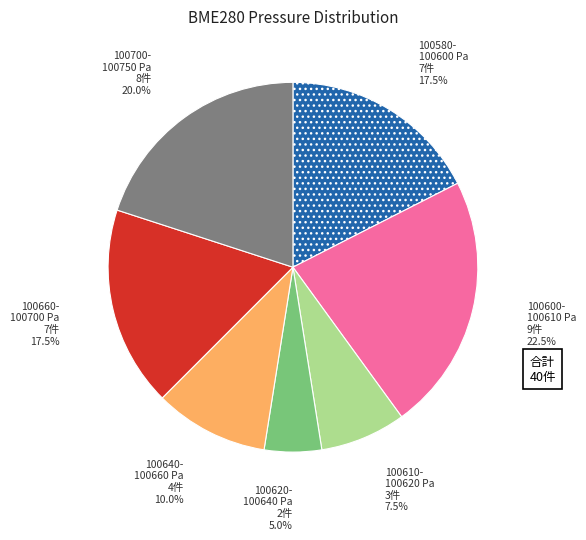

Is there a majority slice in this chart?

No